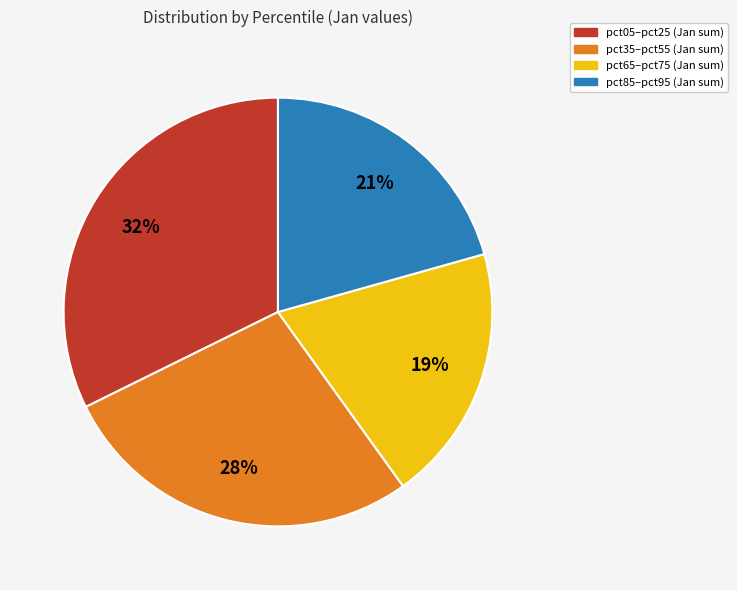

Is there any slice that represents more than half of the pie?

No